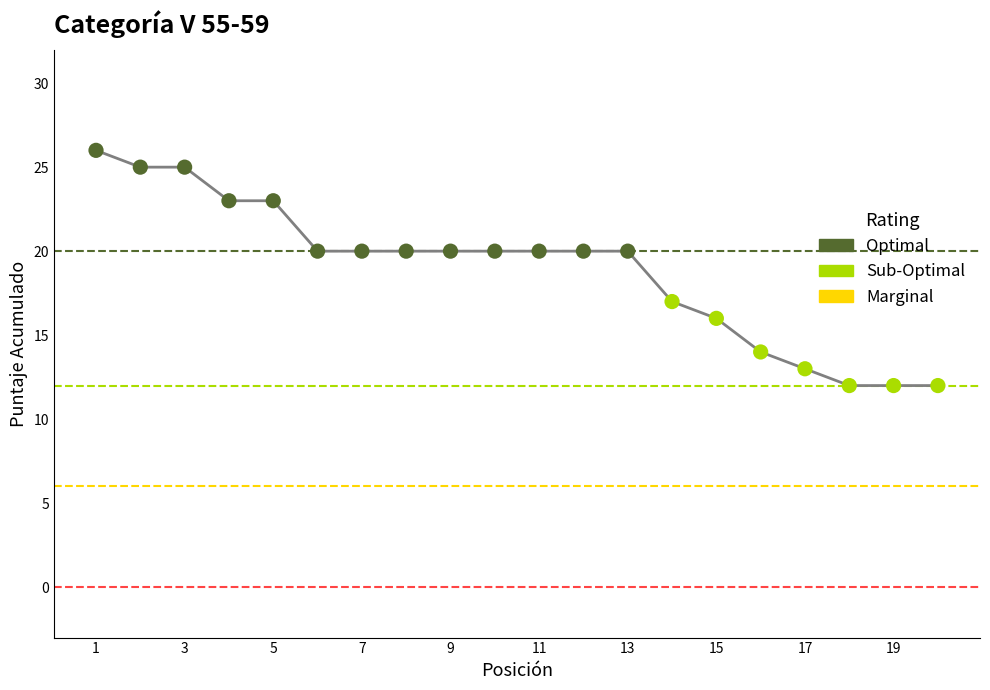

What is the smallest value displayed?

12